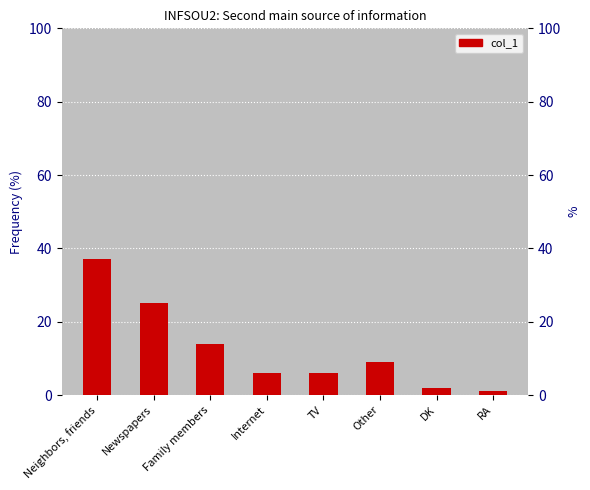

At which label does the data first exceed 9?

Neighbors, friends